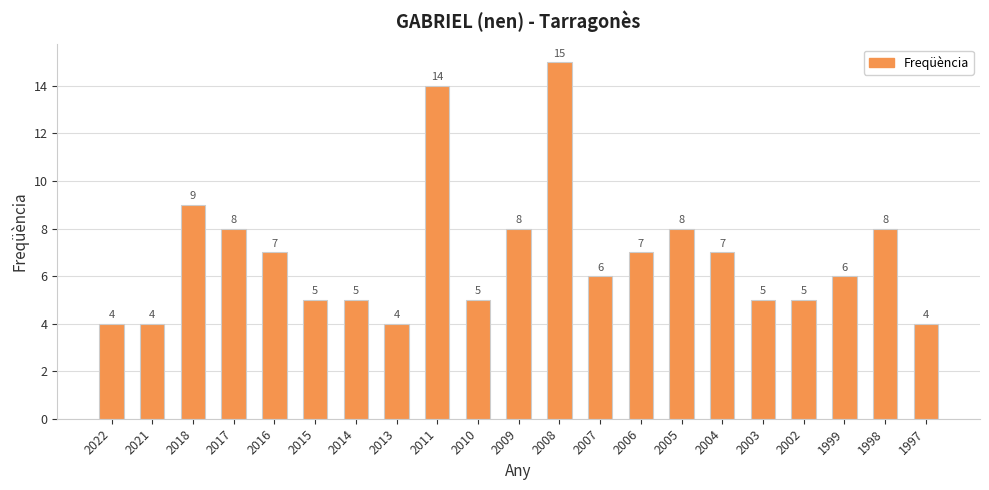

Between 1999 and 2003, which is larger?

1999